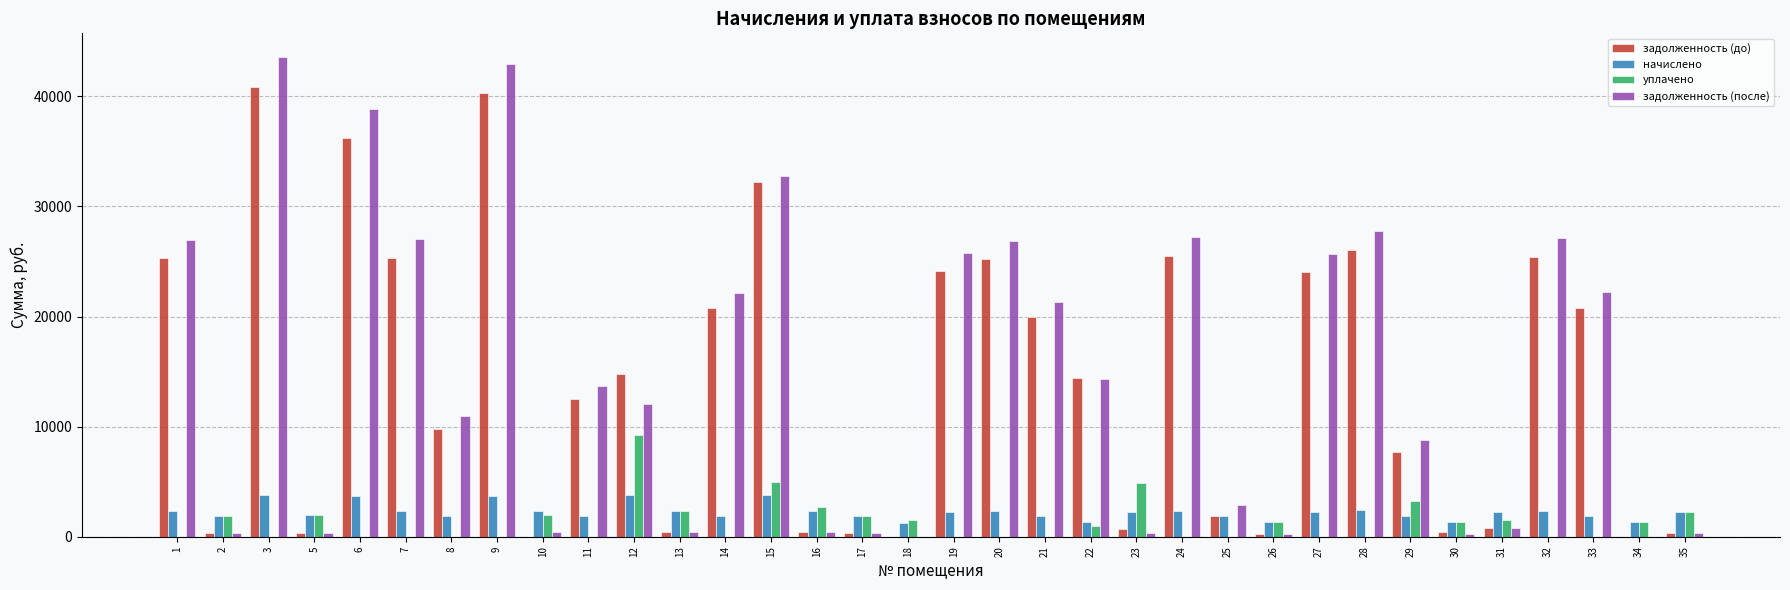

Are the bars horizontal?

No